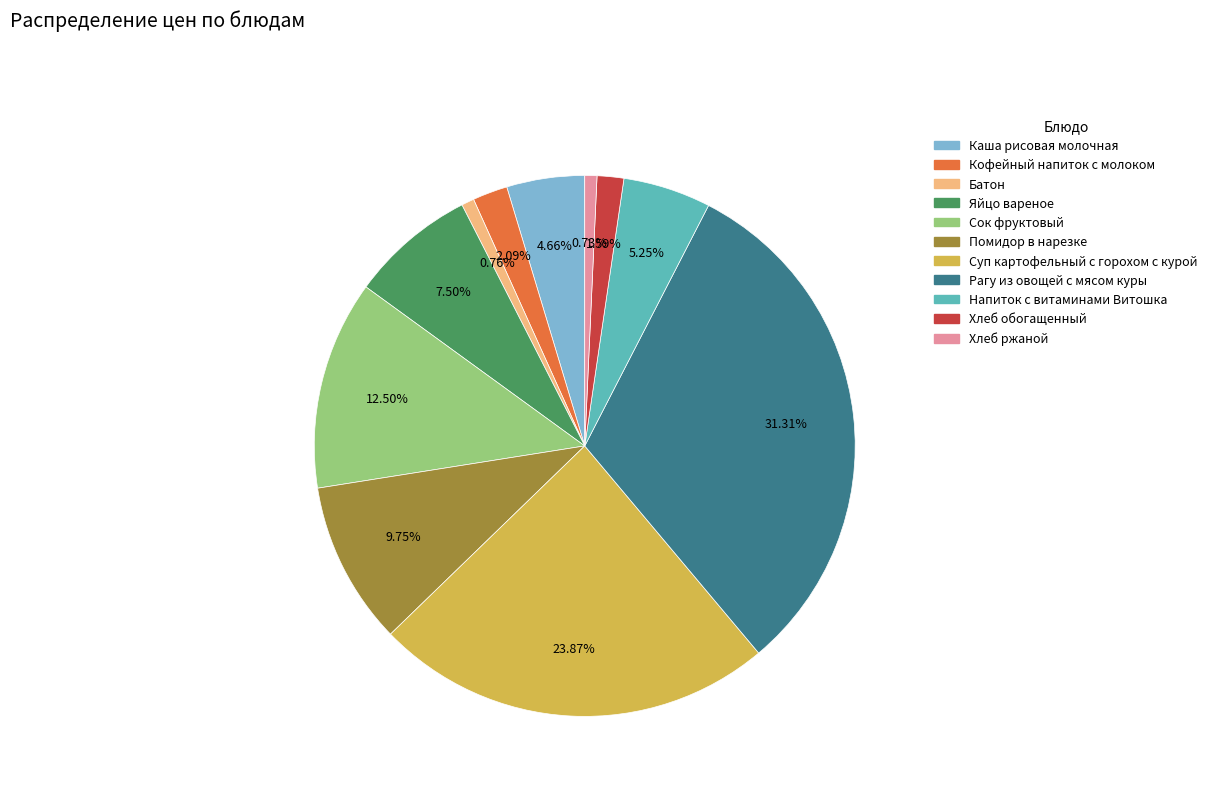

What is the ratio of the value at Рагу из овощей с мясом куры to the value at Помидор в нарезке?

3.2